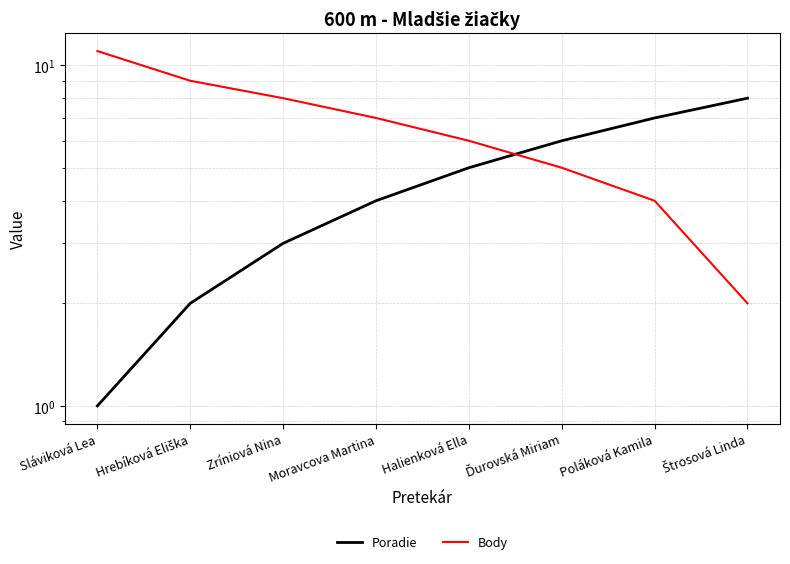

Which has a higher value, Sláviková Lea or Hrebíková Eliška?

Hrebíková Eliška